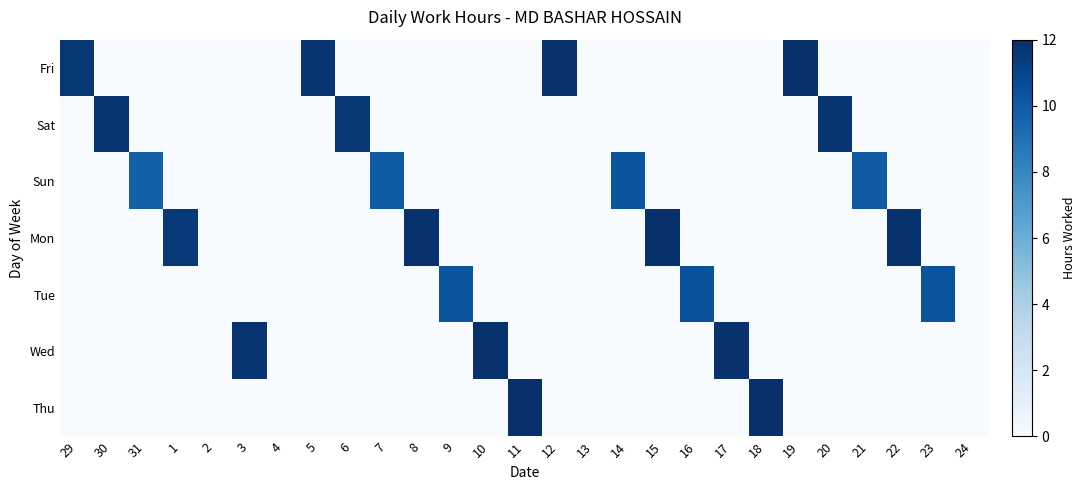

What is the difference between the highest and lowest values at 21?

10.1